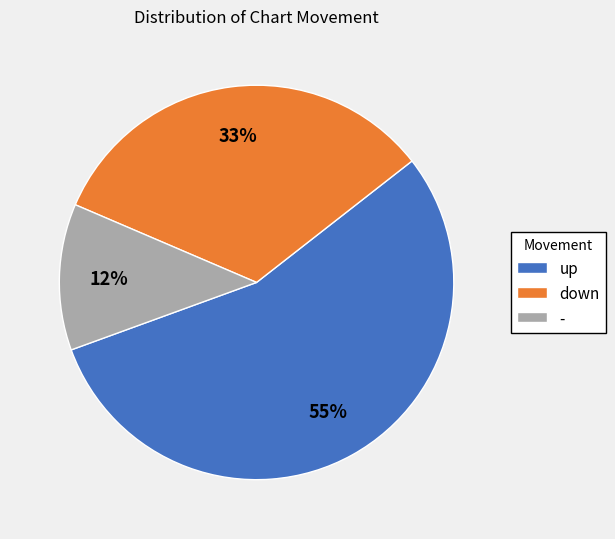

Rank the categories by value from lowest to highest.

-, down, up